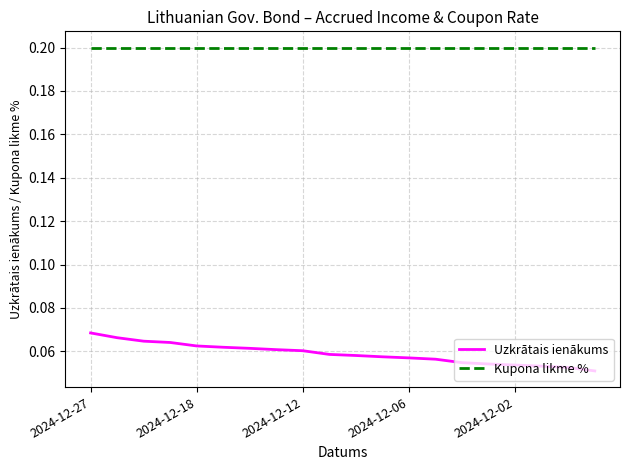

Which series has the largest total across all categories?

Kupona likme %